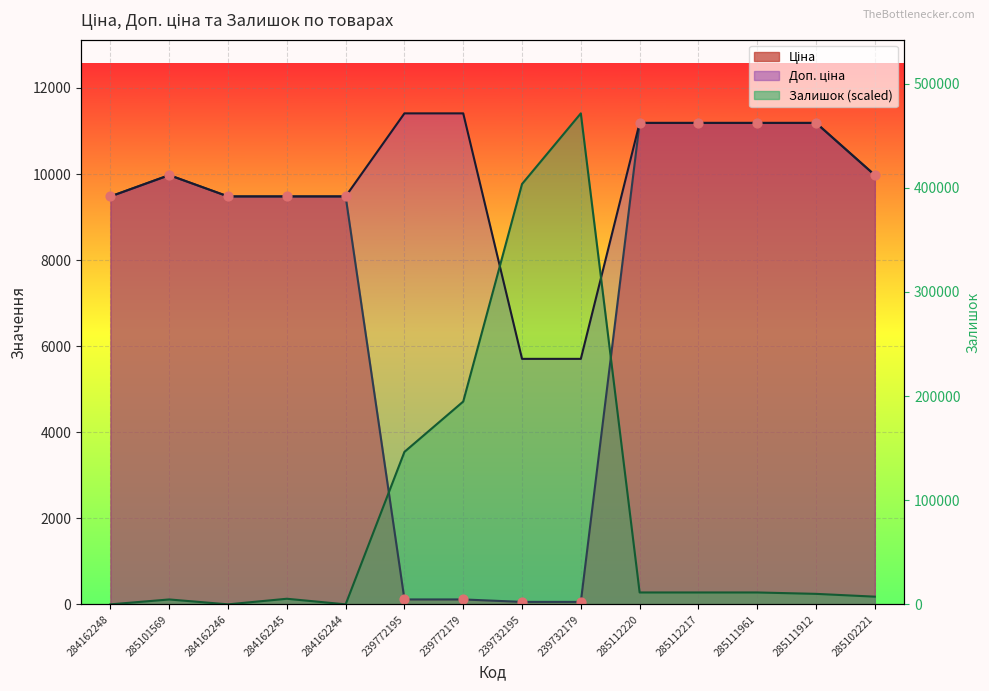

Is the value of Ціна at 239732195 greater than the value of Доп. ціна at 284162245?

No